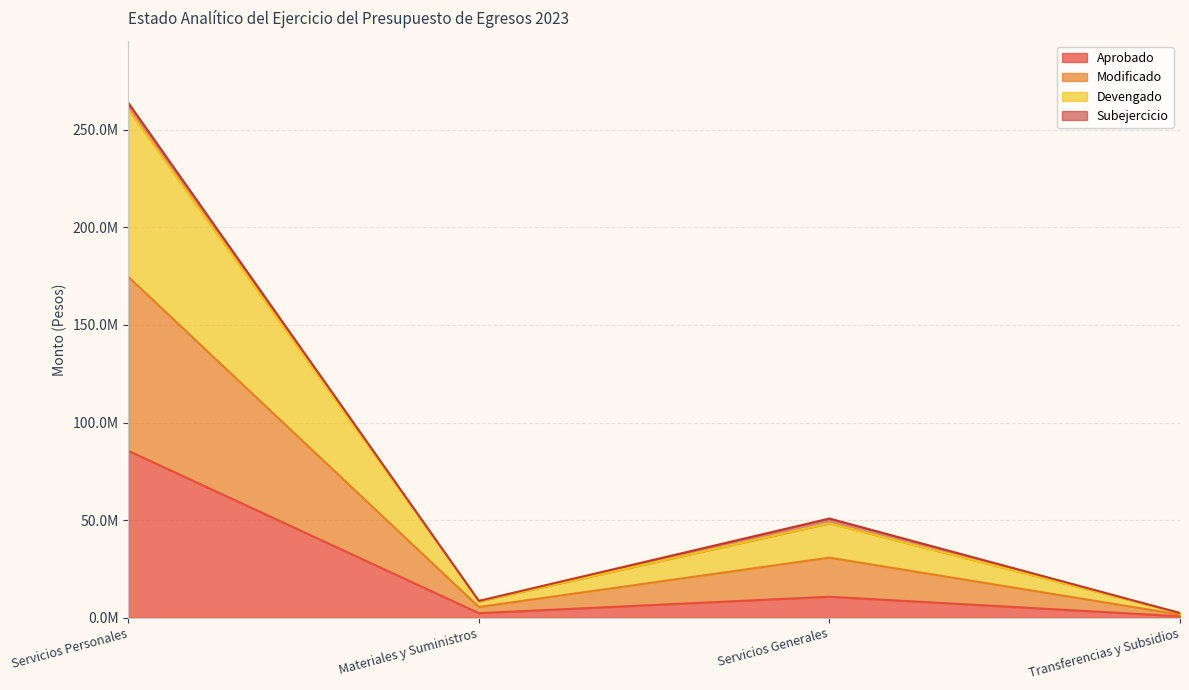

True or false: Devengado has a value of 8369736 at Materiales y Suministros.

True